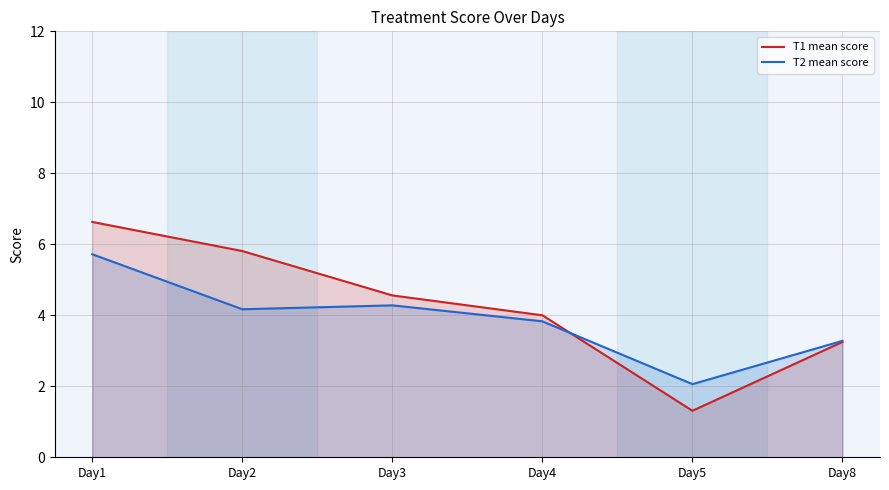

What is the greatest value displayed?

6.6